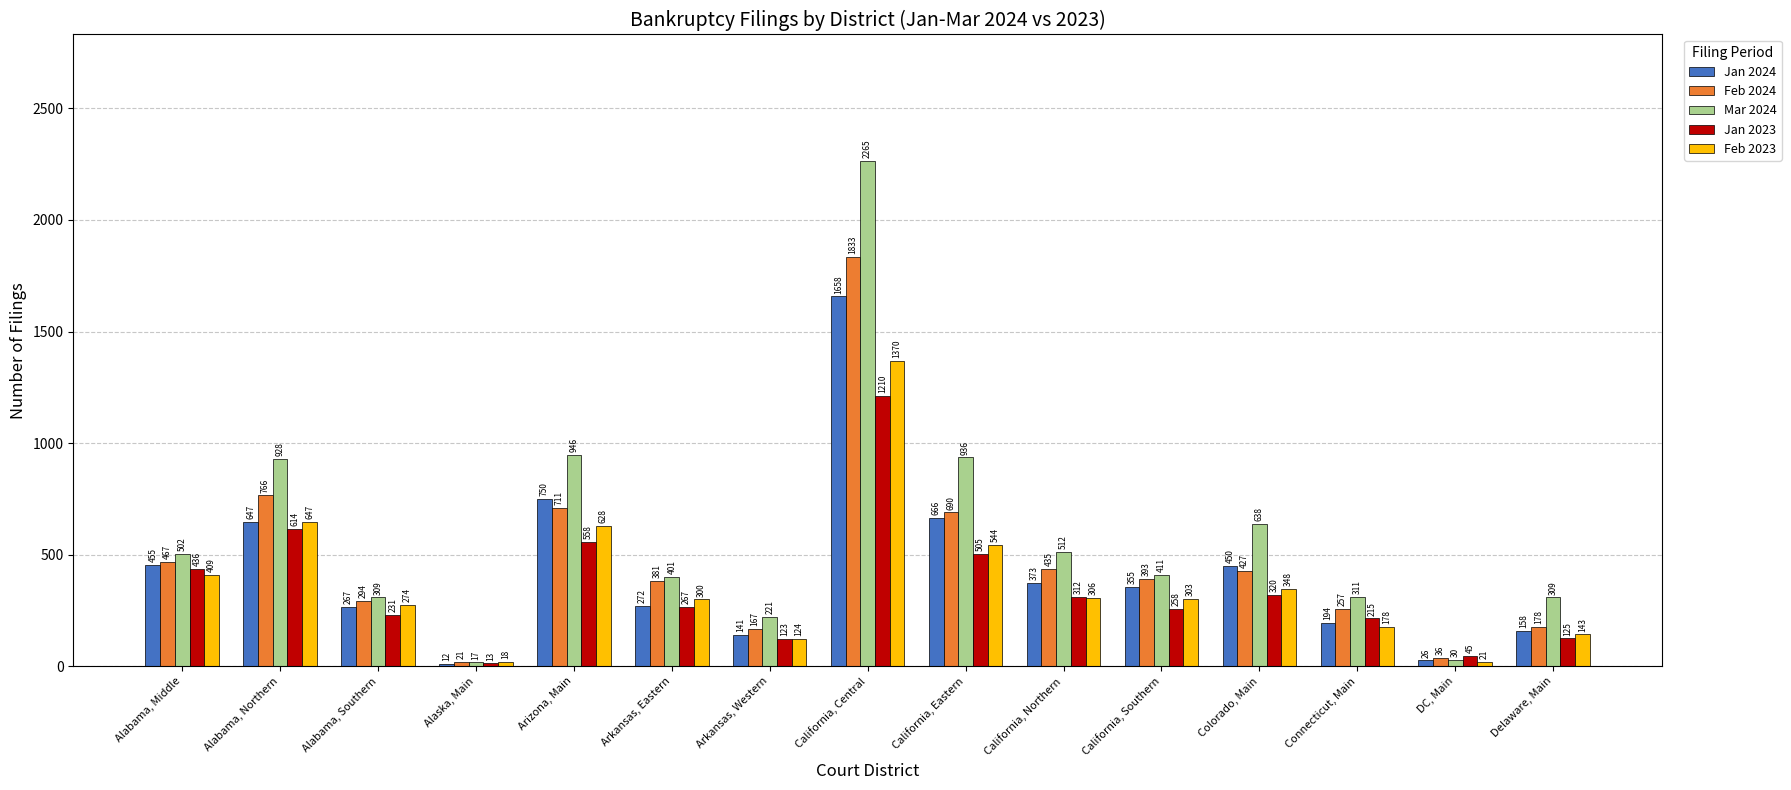

At how many categories does at least one series exceed 113?

13